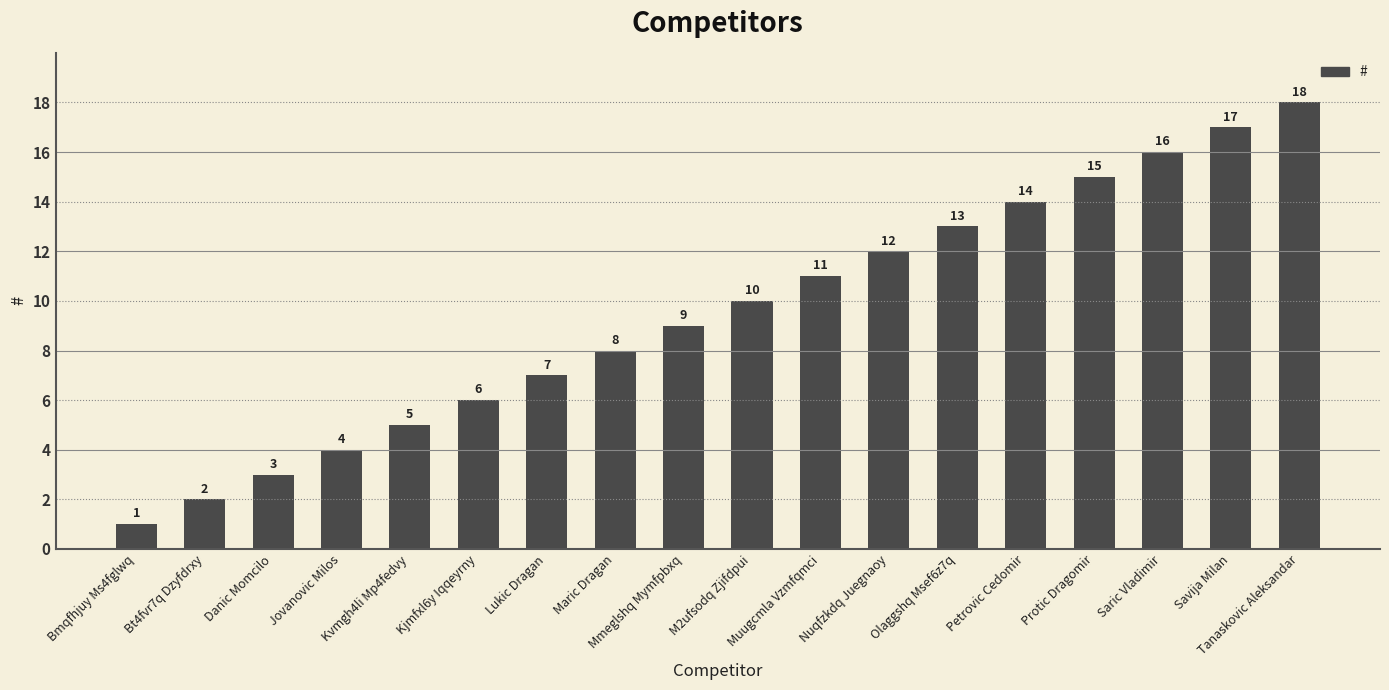

What is the label of the 4th bar from the right?

Protic Dragomir